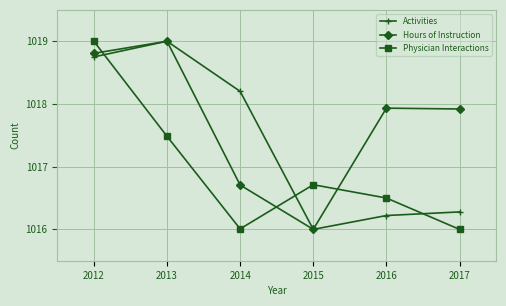

What is the total value across all series at 2015?

3048.7